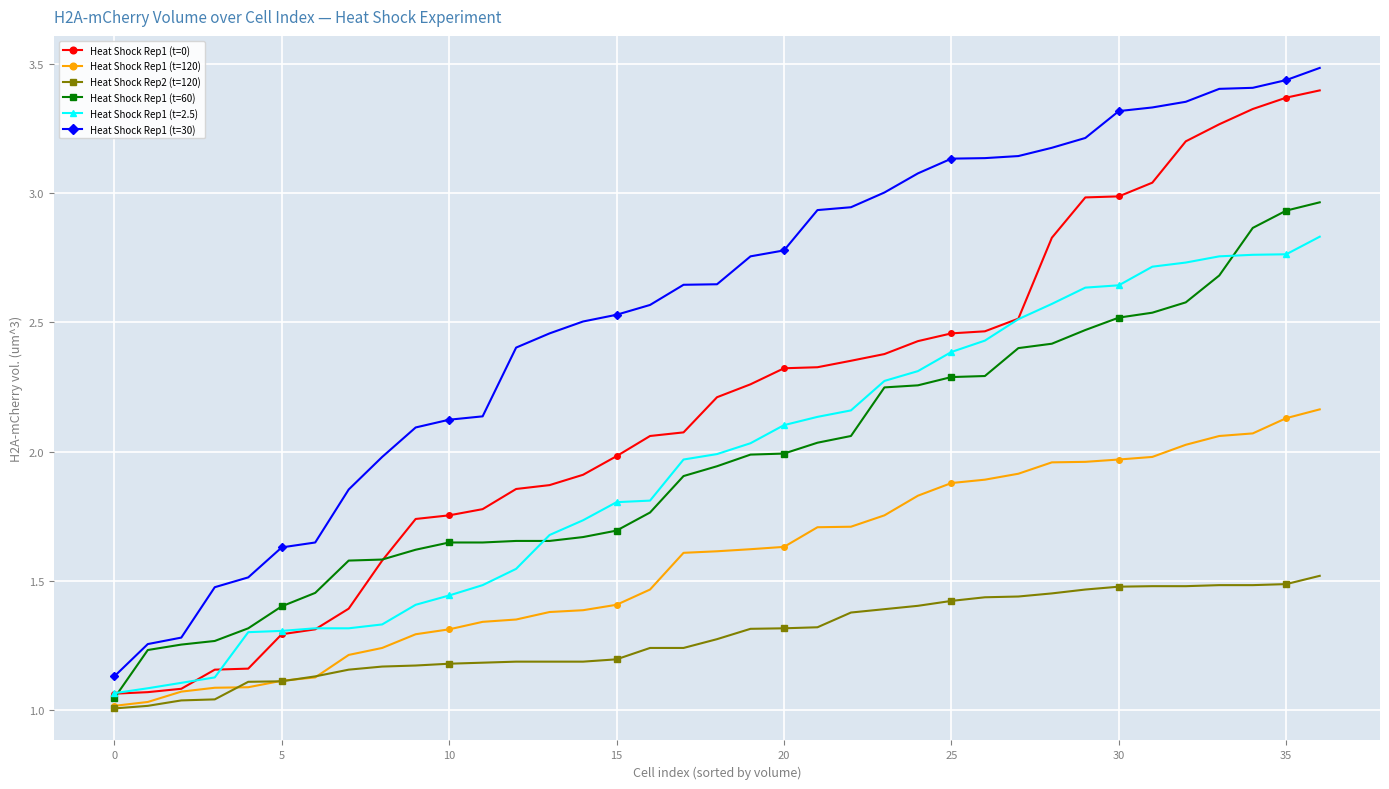

What is the greatest value displayed?

3.5